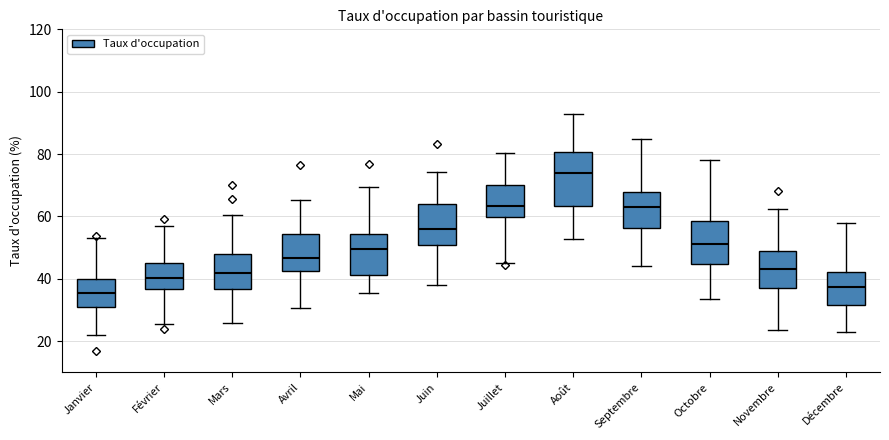

Reading left to right, read every box against the y-axis: the position of its median line, the range the box covers, and the ends of its whiskers. The values are not printed on the chart, so give them approximately, as read against the axis.

Janvier: median 36, box 30 to 40, whiskers 22 to 54
Février: median 40, box 36 to 46, whiskers 26 to 56
Mars: median 42, box 36 to 48, whiskers 26 to 60
Avril: median 46, box 42 to 54, whiskers 30 to 66
Mai: median 50, box 42 to 54, whiskers 36 to 70
Juin: median 56, box 50 to 64, whiskers 38 to 74
Juillet: median 64, box 60 to 70, whiskers 46 to 80
Août: median 74, box 64 to 80, whiskers 52 to 92
Septembre: median 62, box 56 to 68, whiskers 44 to 84
Octobre: median 52, box 44 to 58, whiskers 34 to 78
Novembre: median 44, box 36 to 50, whiskers 24 to 62
Décembre: median 38, box 32 to 42, whiskers 22 to 58